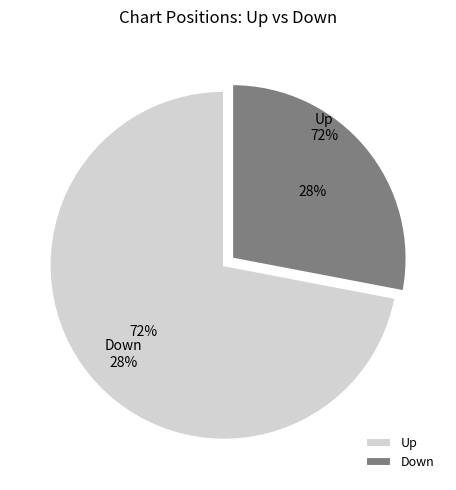

What is the largest slice in the pie chart?

up